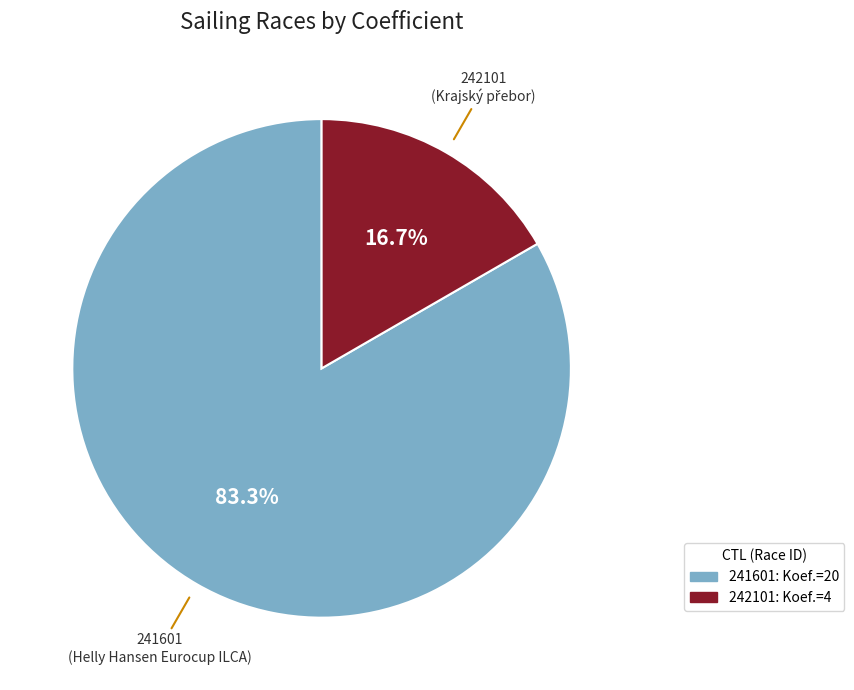

What is the largest slice in the pie chart?

241601